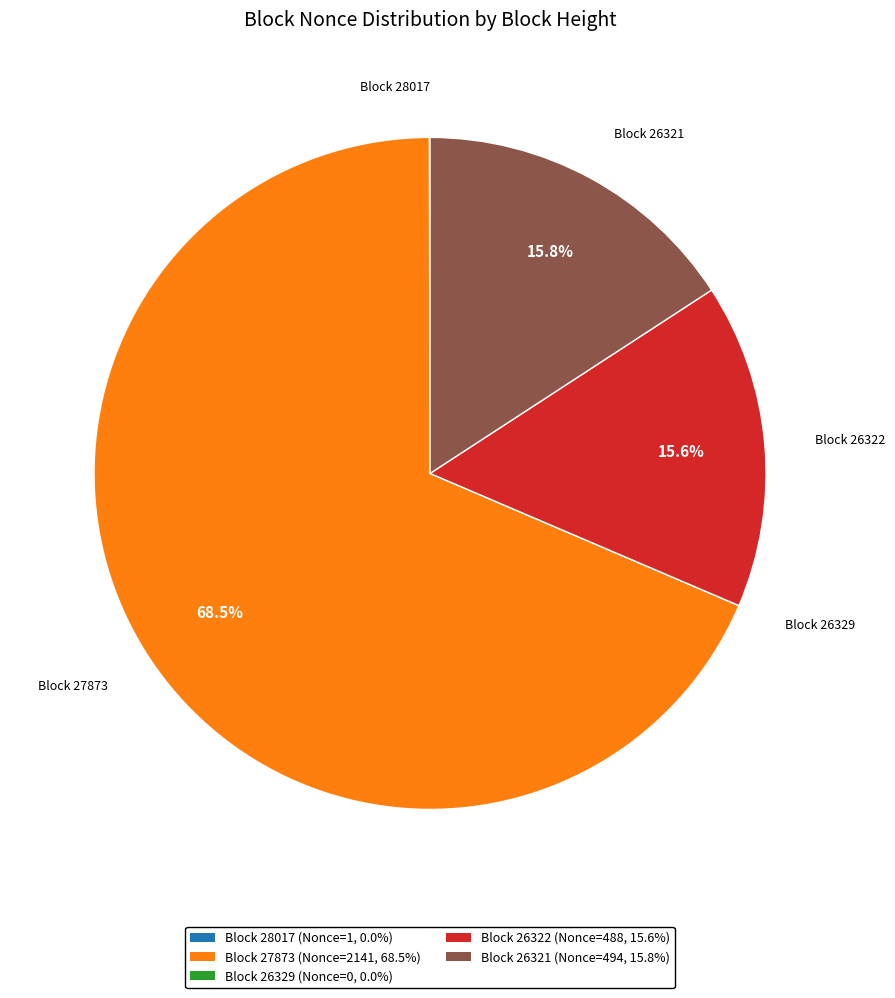

Is the sum of Block 26322 (Nonce=488, 15.6%) and Block 26321 (Nonce=494, 15.8%) greater than half?

No